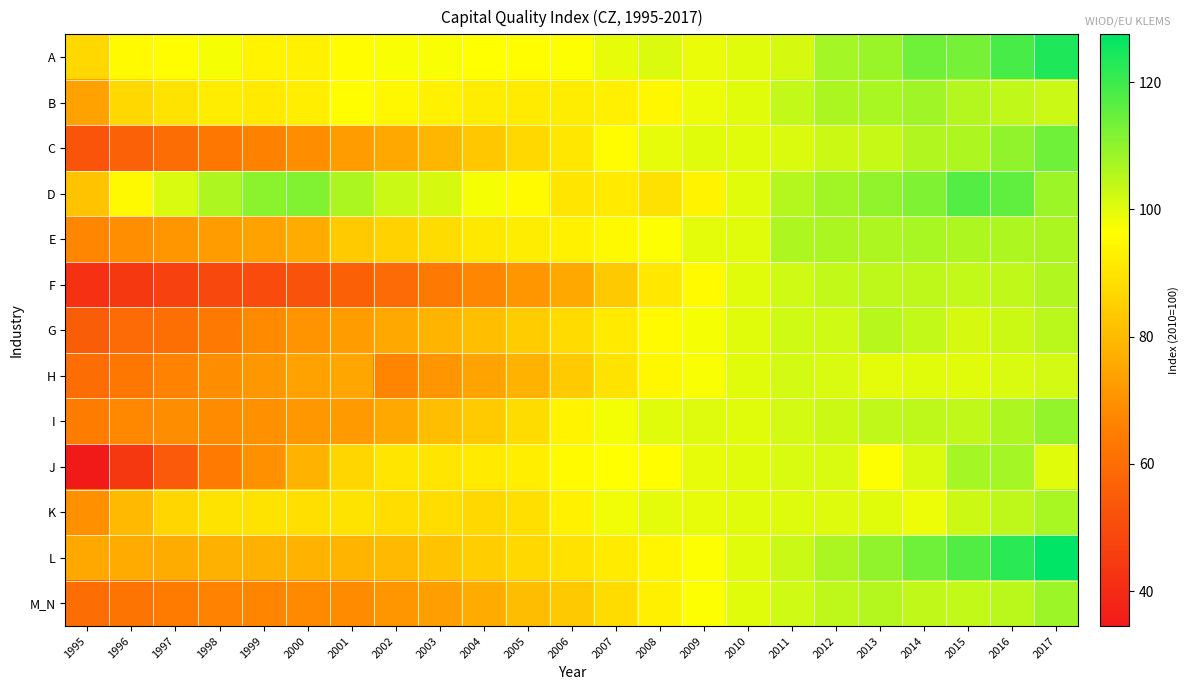

Which has a higher value, 2014 or 2009?

2014